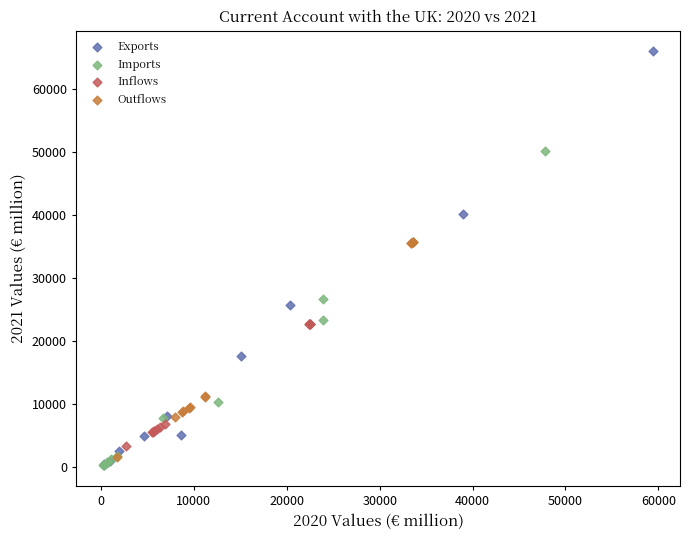

Which series reaches the maximum Y coordinate?

Exports